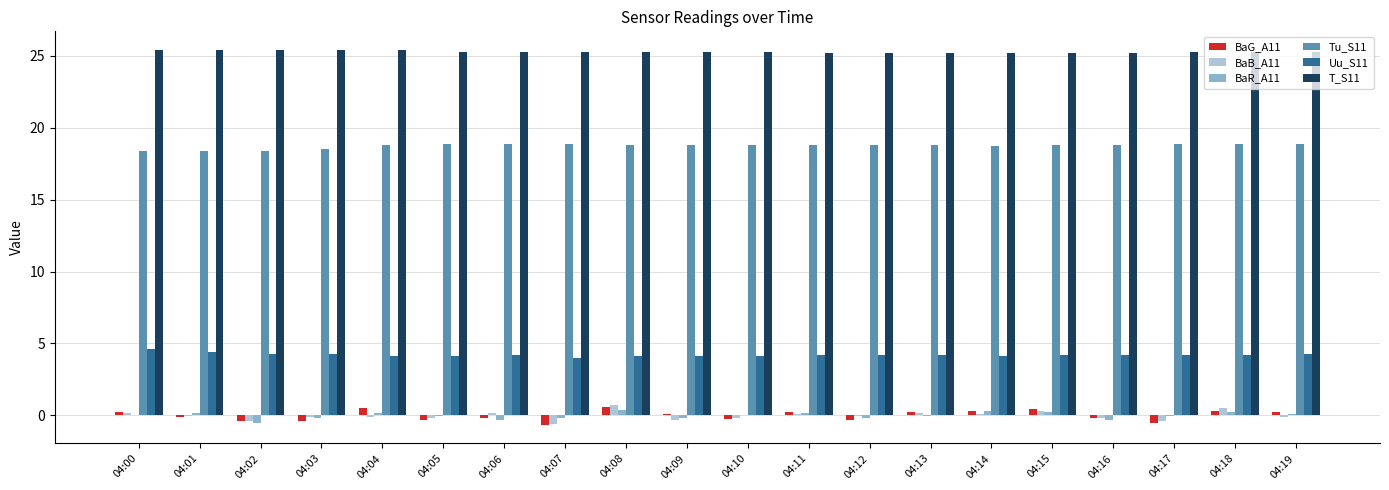

What is the greatest value displayed?

25.4